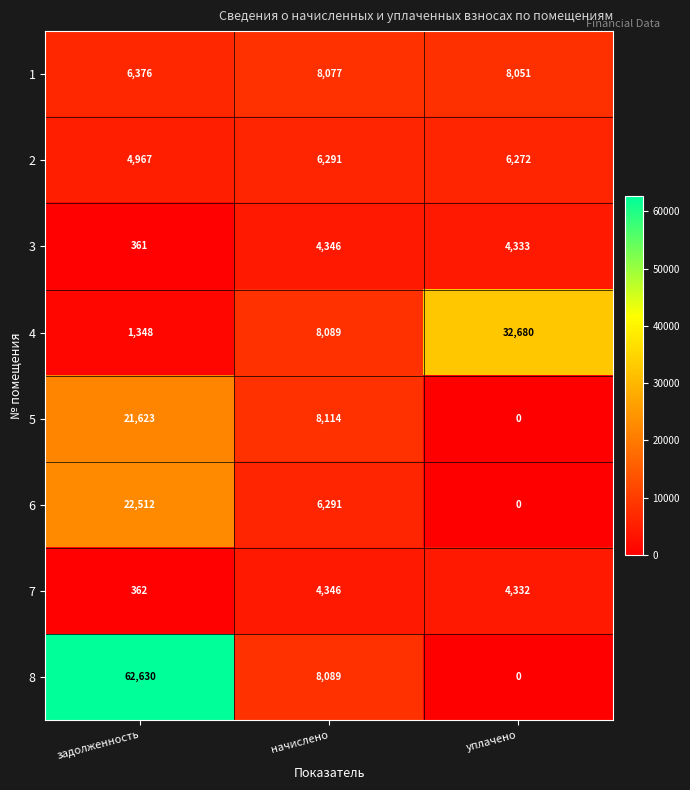

Where is 6 nearest to the value 11256?

начислено